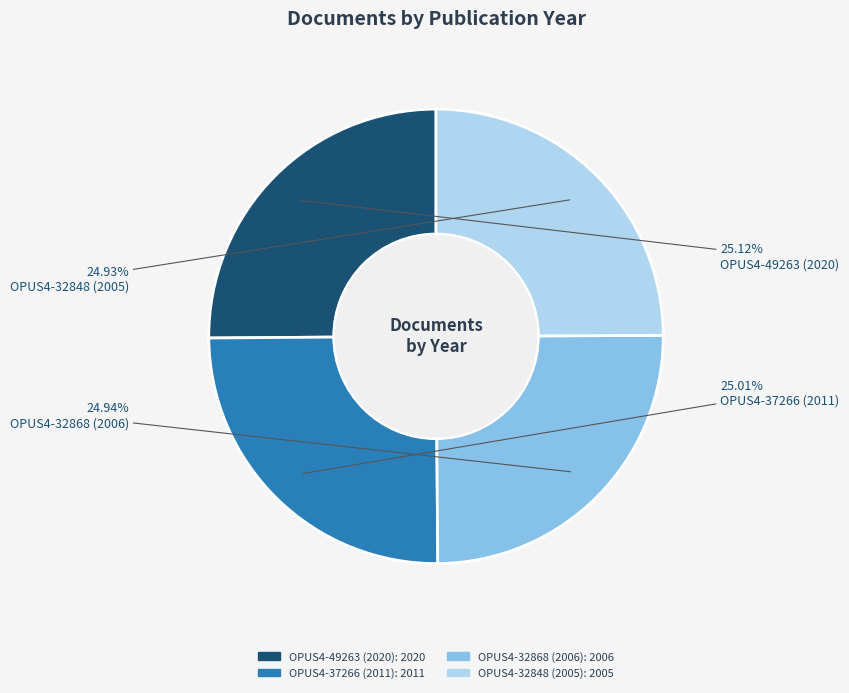

Approximately how many times larger is the value at OPUS4-32848 (2005) compared to OPUS4-49263 (2020)?

1.0